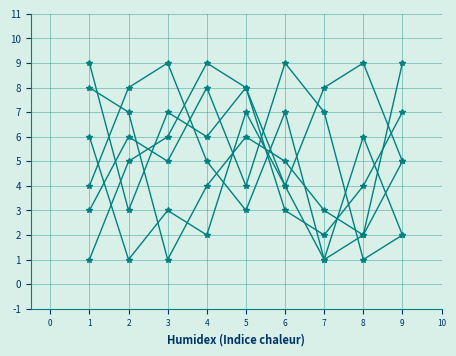

Count the number of data series in this chart.

6